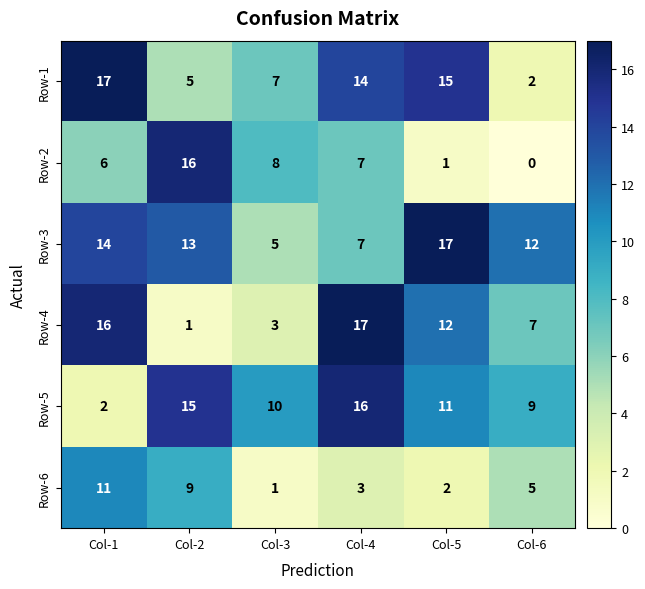

What is the difference between the highest and lowest values at Col-6?

12